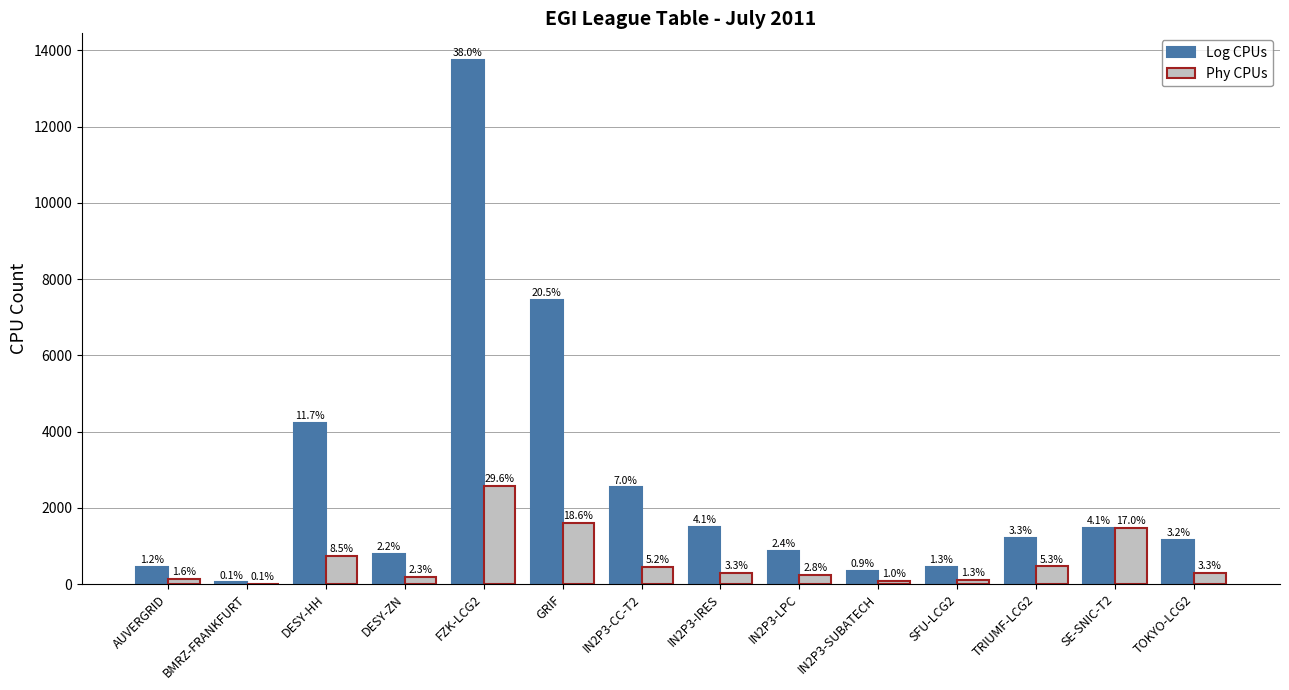

Does the chart contain stacked bars?

No